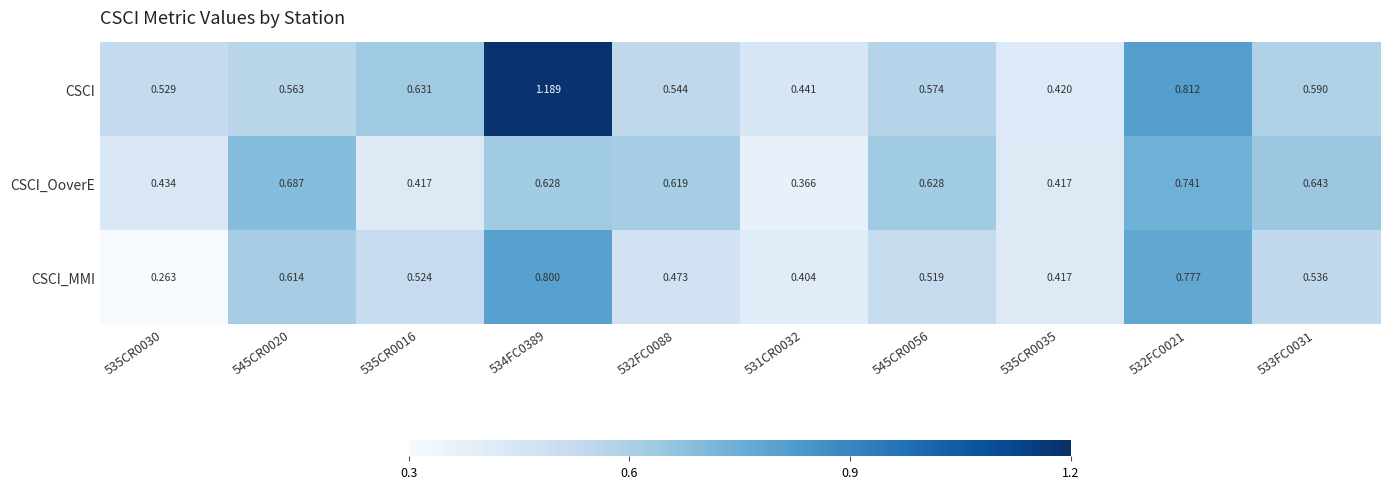

Which series has the widest spread of values?

CSCI